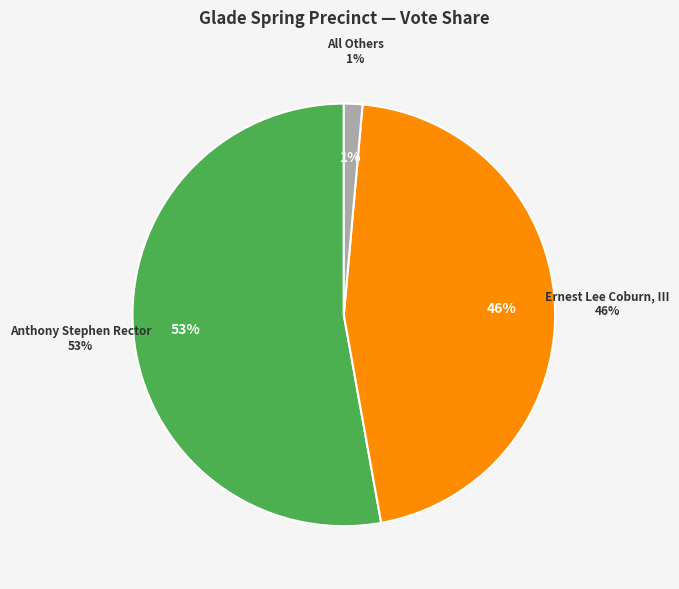

To the nearest percent, what percentage of the pie is Ernest Lee Coburn, III?

46%